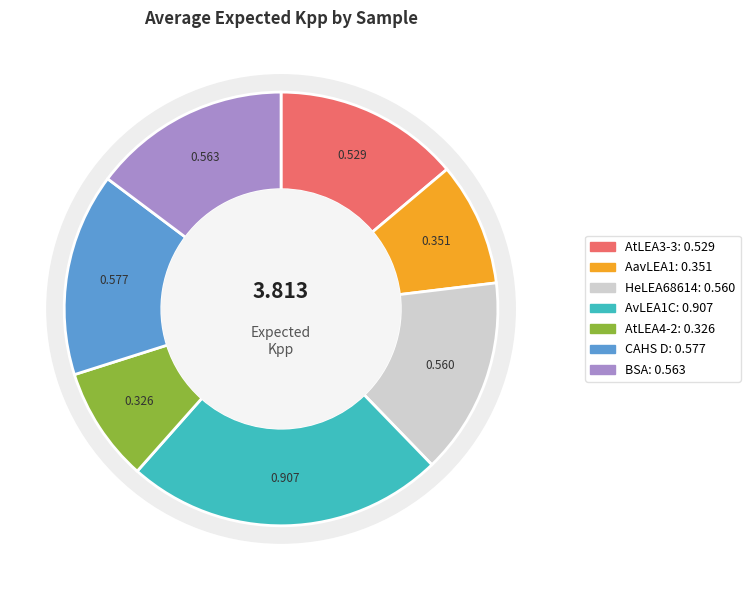

How many segments does this pie chart have?

7